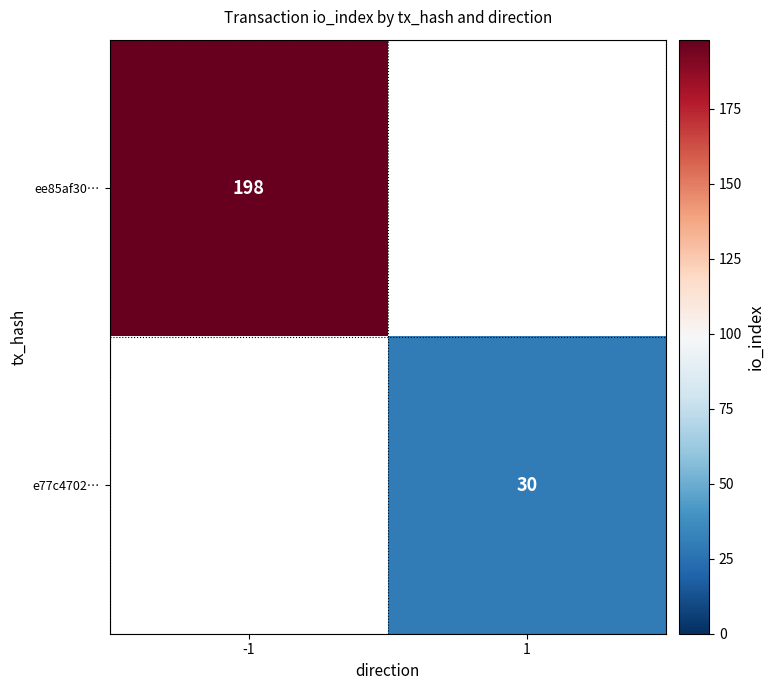

Is it true that ee85af30… equals 198 at -1?

True